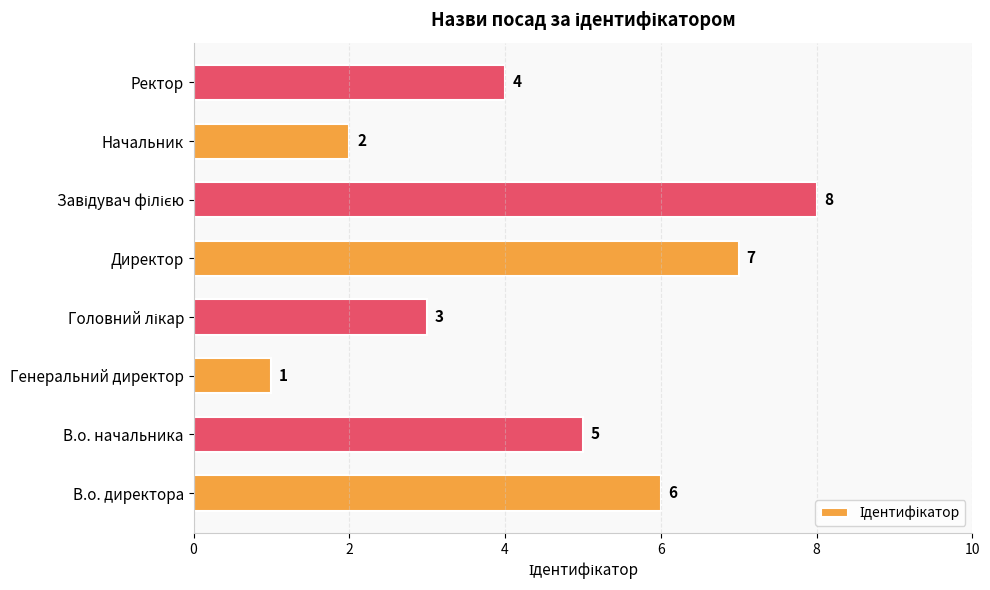

What is the maximum value shown in the chart?

8